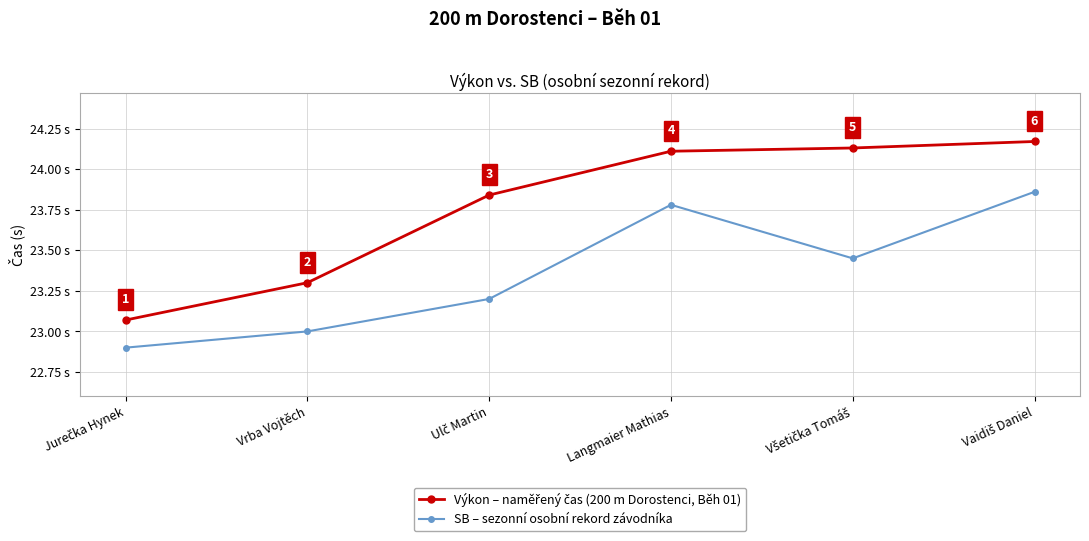

What is the label of the 4th point from the left?

Langmaier Mathias